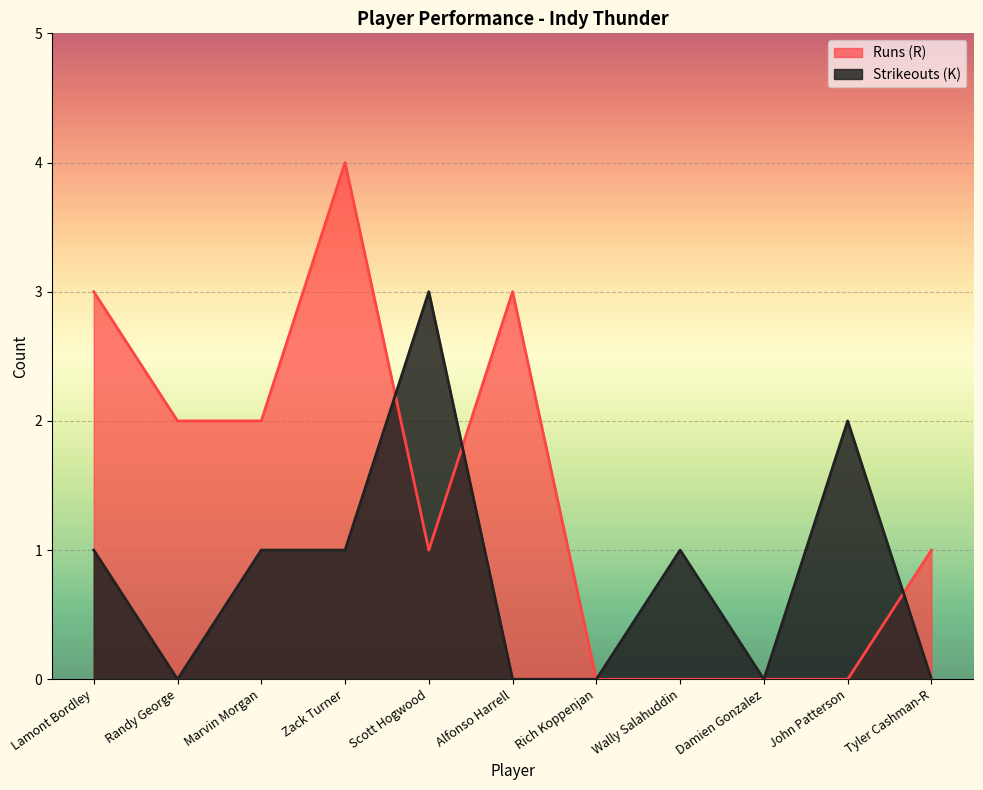

How many lines are shown in the chart?

2